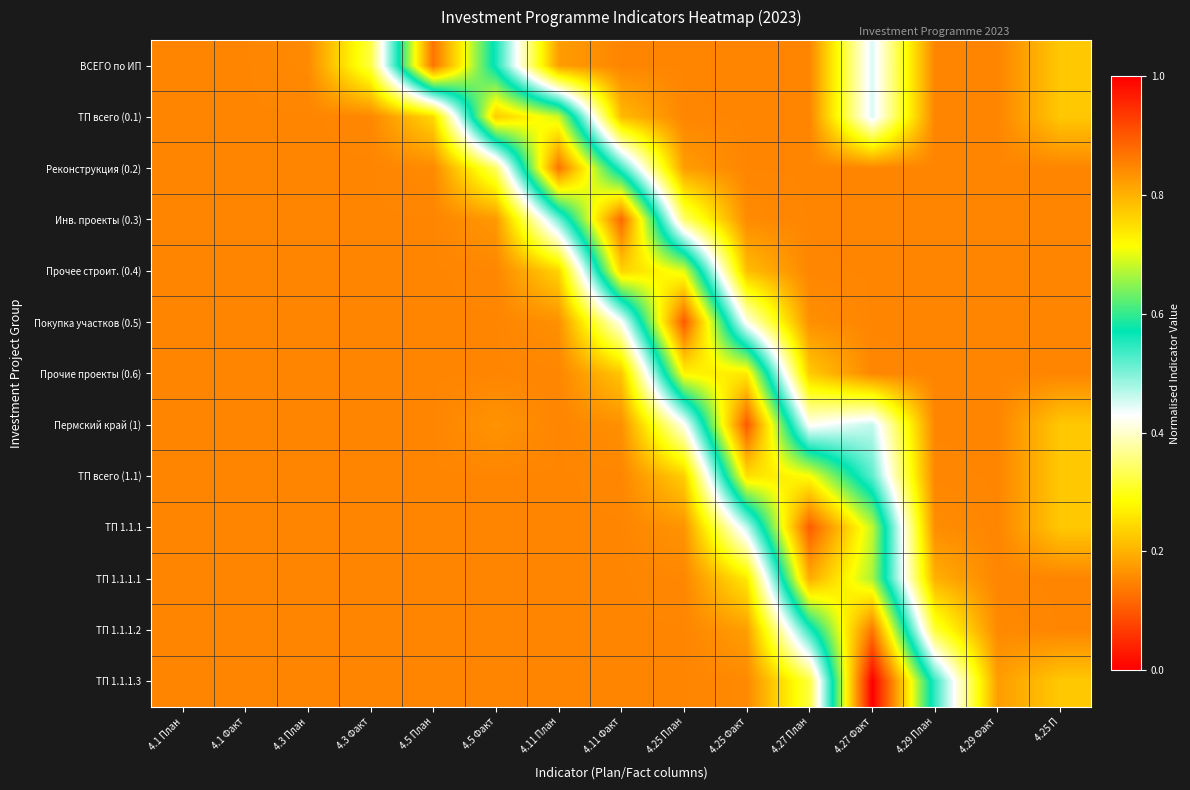

Which category has the highest value across all series?

4.27 Факт